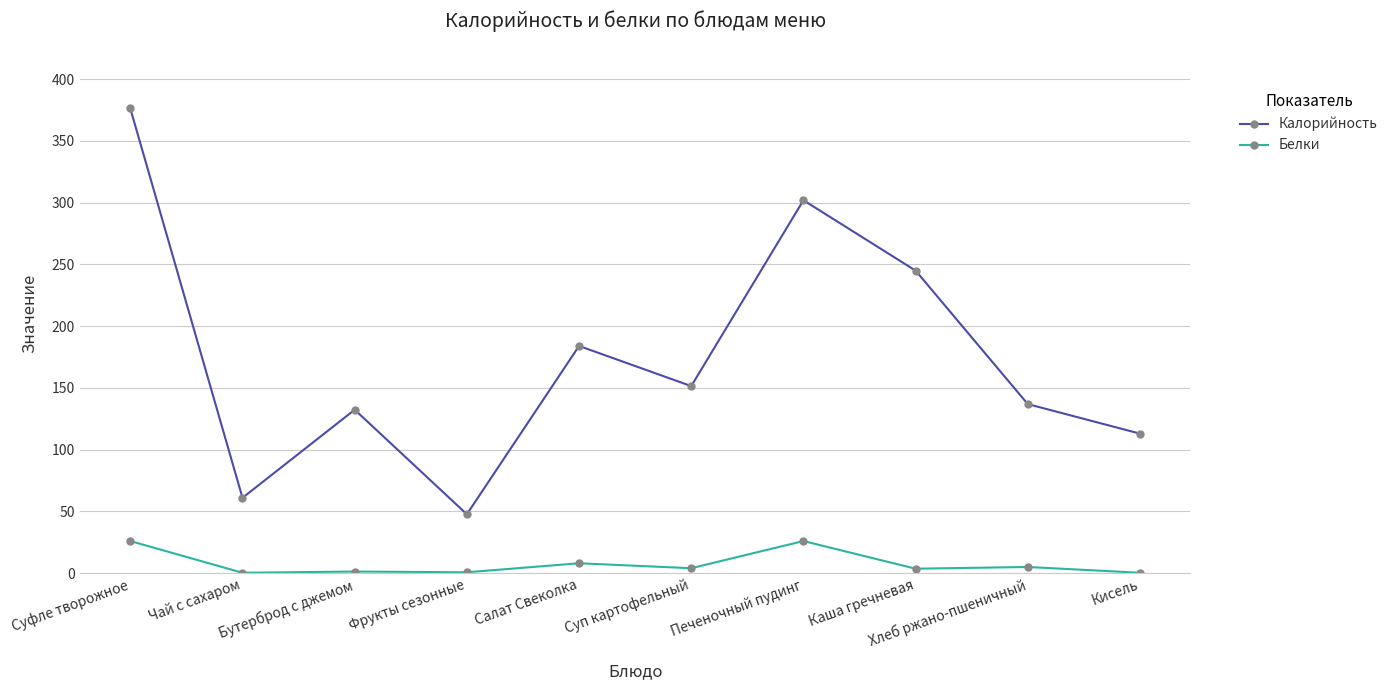

Where is the first local minimum for Калорийность?

Чай с сахаром